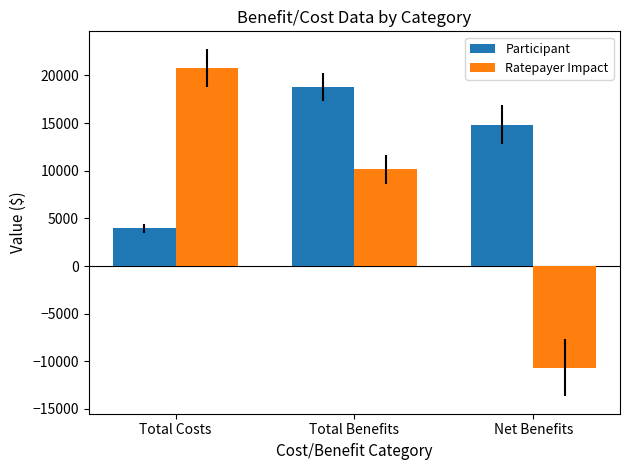

Rank the categories by Participant value from highest to lowest.

Total Benefits, Net Benefits, Total Costs